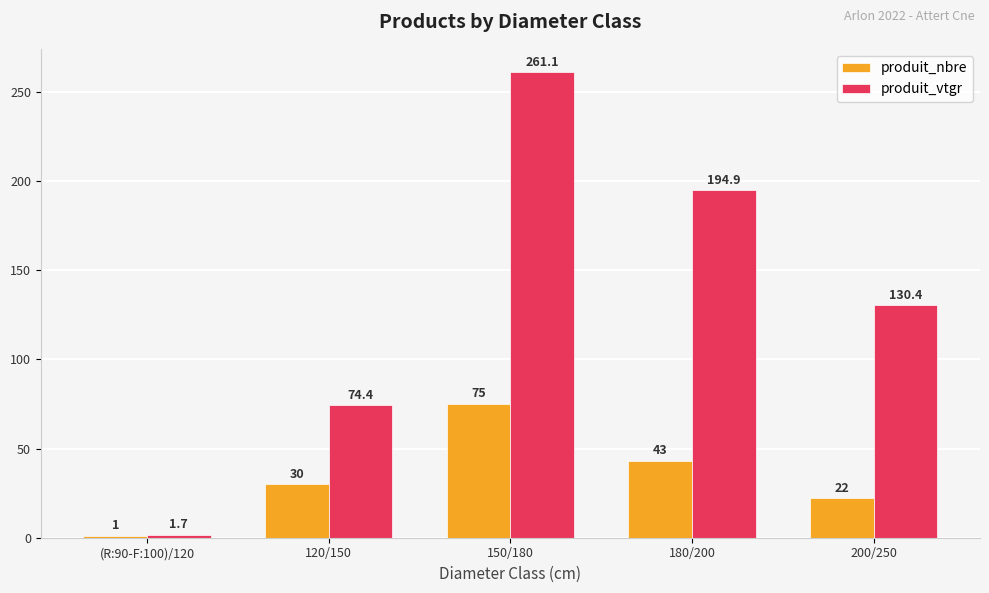

Rank the categories by produit_nbre value from lowest to highest.

(R:90-F:100)/120, 200/250, 120/150, 180/200, 150/180